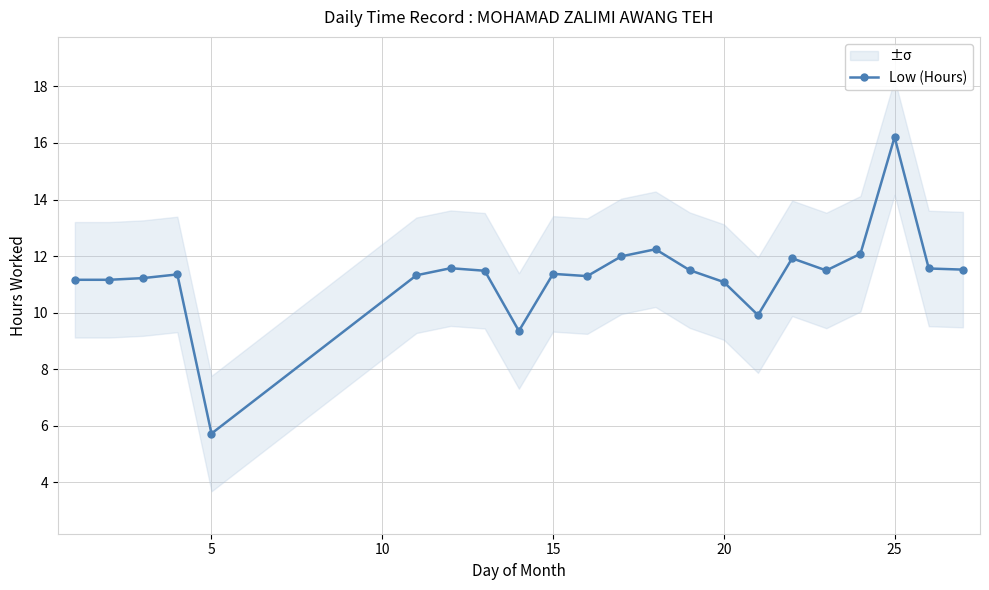

At which label does Low (Hours) reach its peak?

25